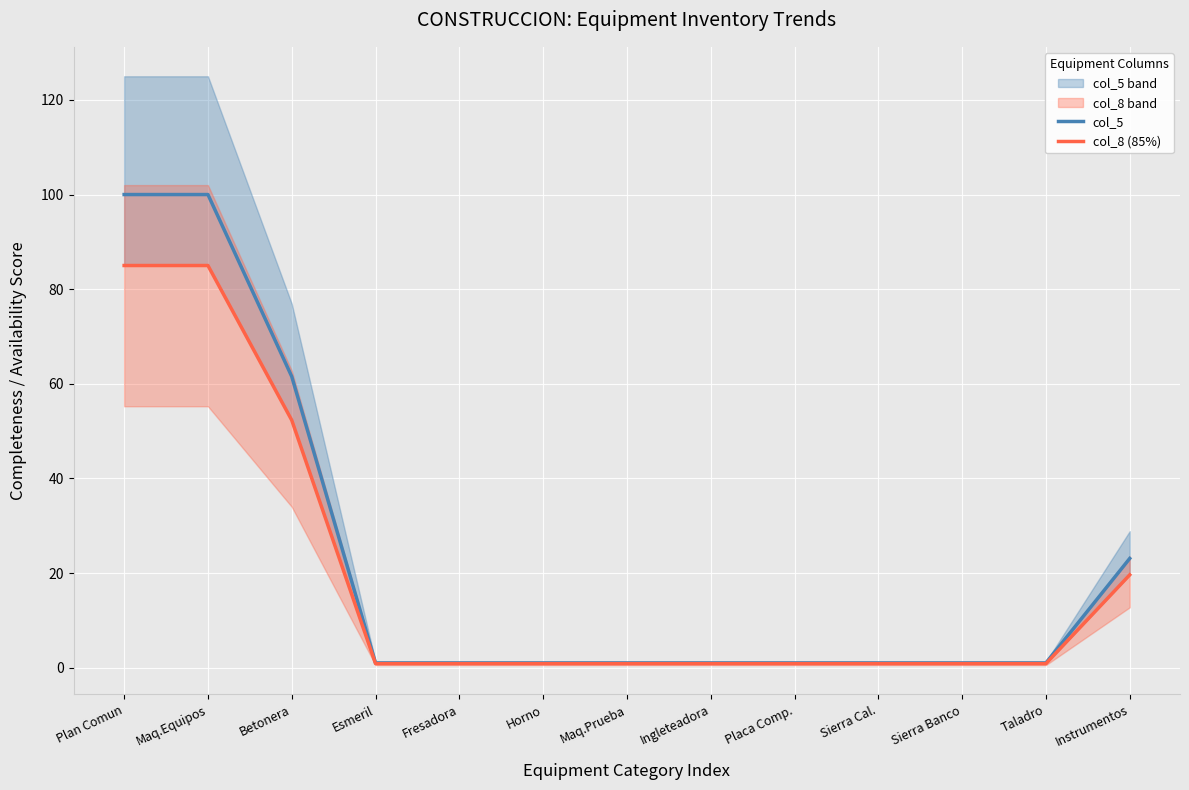

True or false: col_8 (85%) has more than 2 interior local peaks.

False